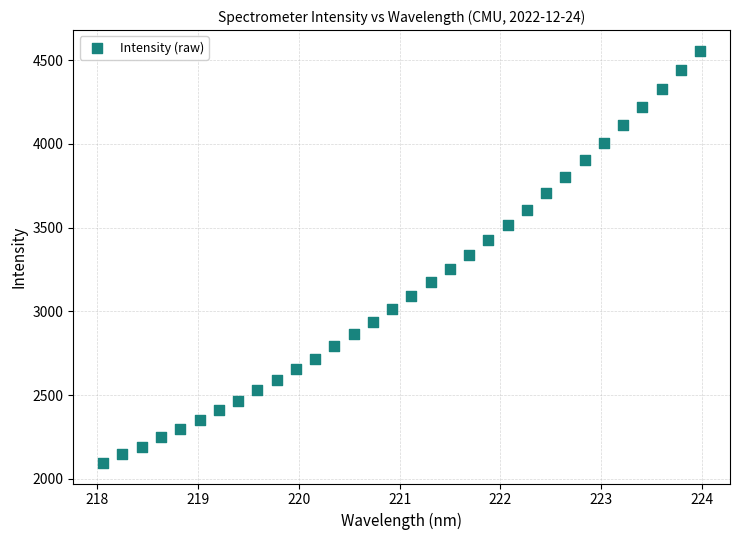

What is the range of X values (max minus min)?

5.9